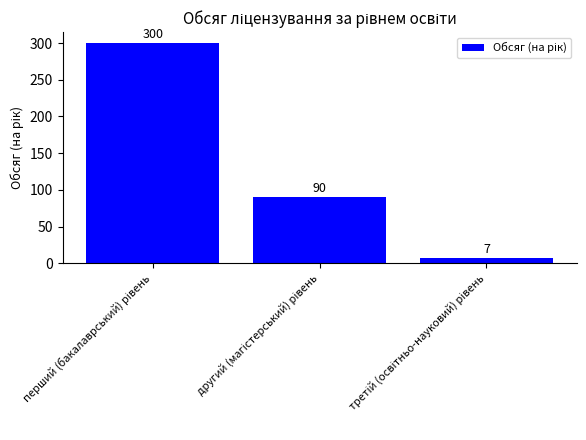

Reading left to right, extract all data points from this chart.

300	90	7